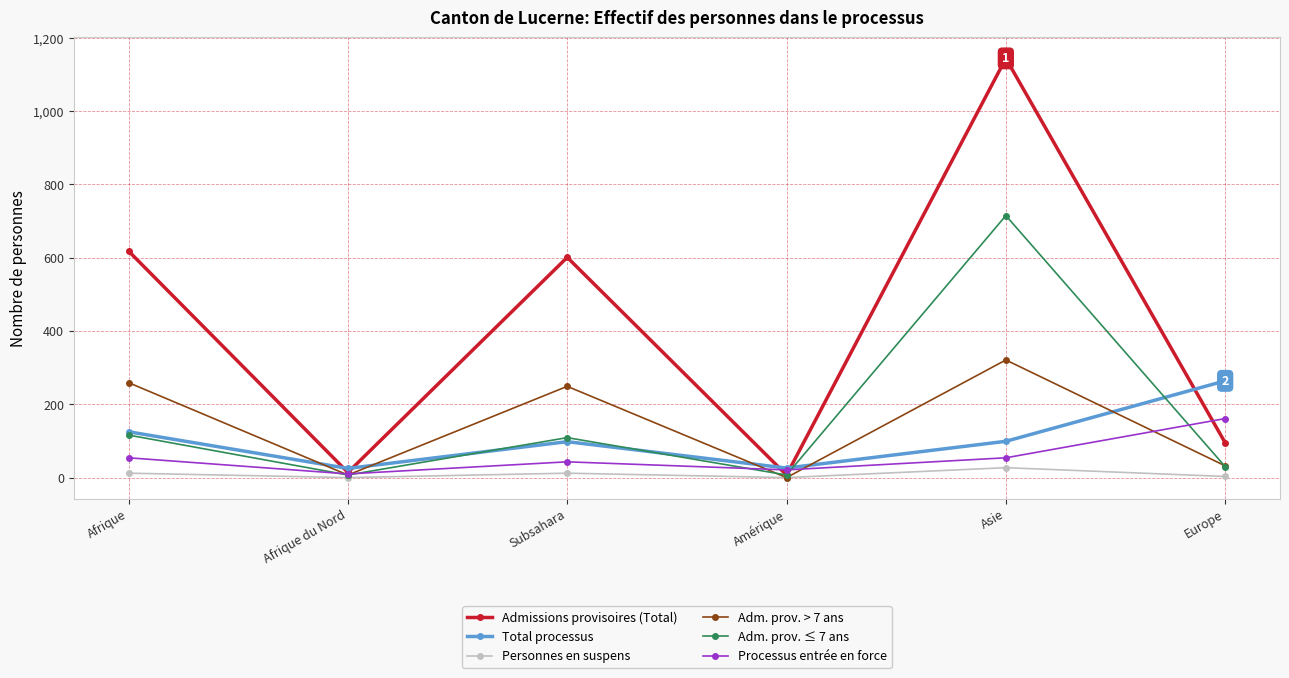

How many categories are shown in the chart?

6